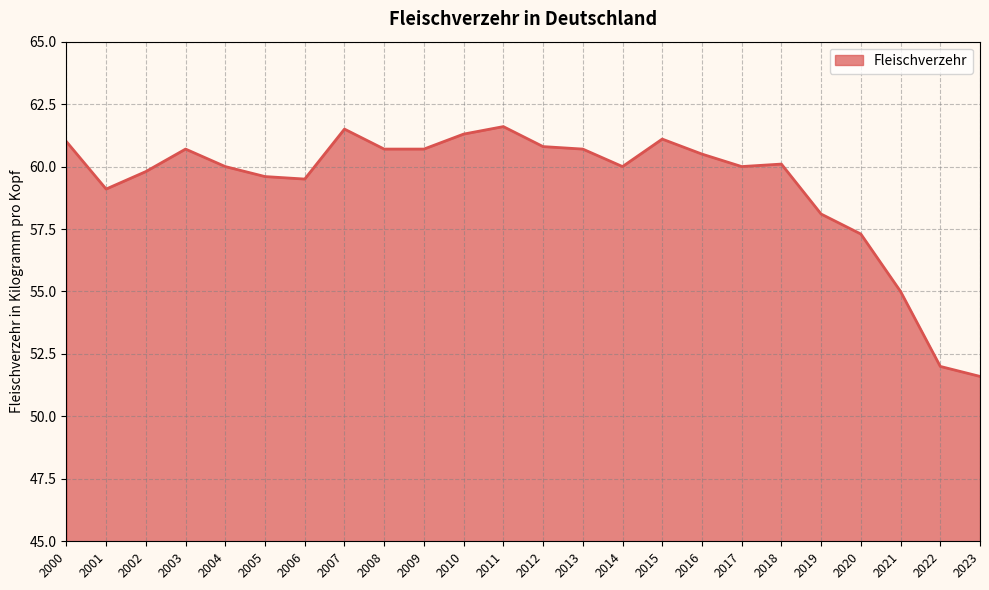

What is the change in value from 2007 to 2017?

-1.5